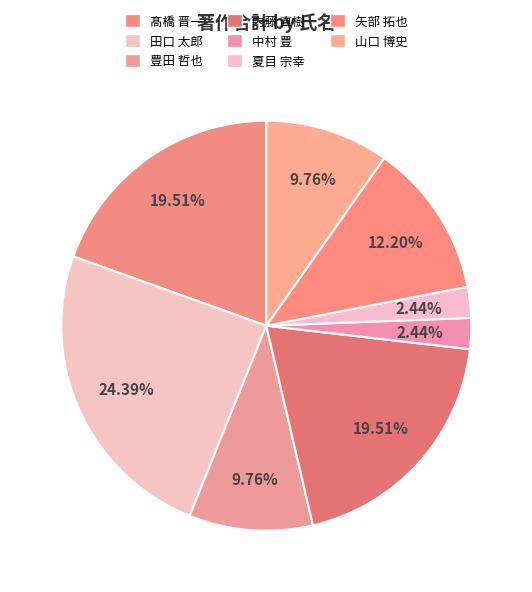

How many segments does this pie chart have?

8